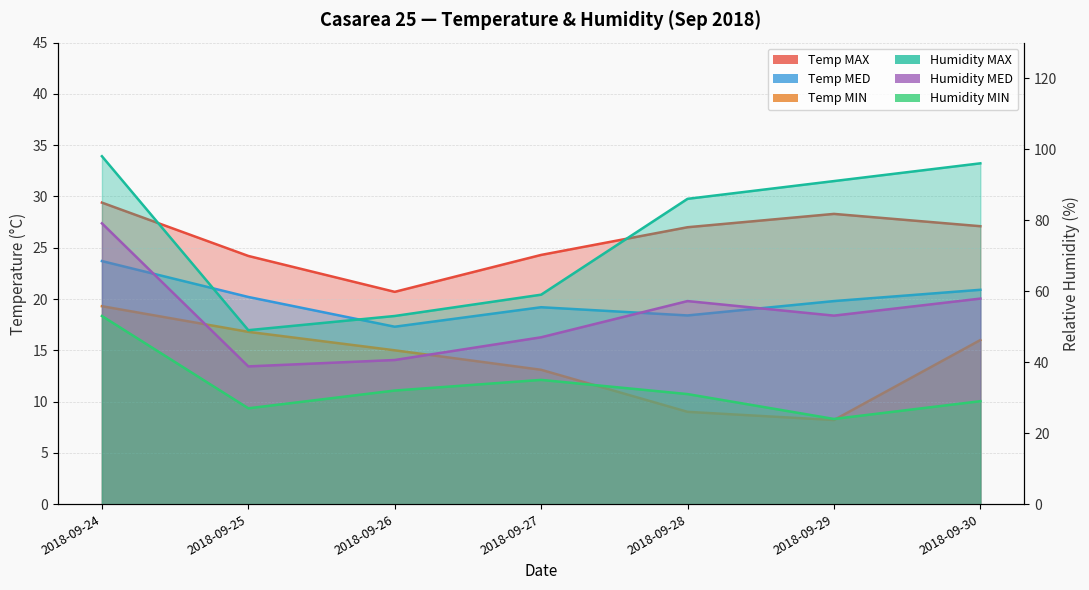

What are all the series names shown in the legend?

Temp MAX, Temp MIN, Temp MED, Humidity MAX, Humidity MIN, Humidity MED